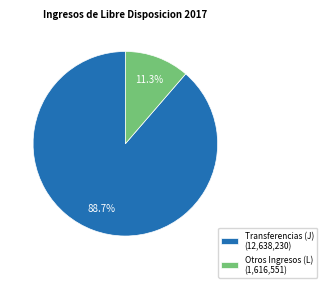

Rank the categories by value from highest to lowest.

Transferencias (J) (12,638,230), Otros Ingresos (L) (1,616,551)